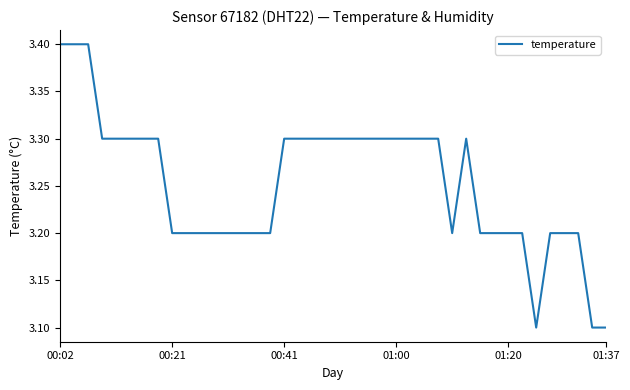

Reading left to right, transcribe all the data shown in this chart.

3.4	3.4	3.4	3.3	3.3	3.3	3.3	3.3	3.2	3.2	3.2	3.2	3.2	3.2	3.2	3.2	3.3	3.3	3.3	3.3	3.3	3.3	3.3	3.3	3.3	3.3	3.3	3.3	3.2	3.3	3.2	3.2	3.2	3.2	3.1	3.2	3.2	3.2	3.1	3.1